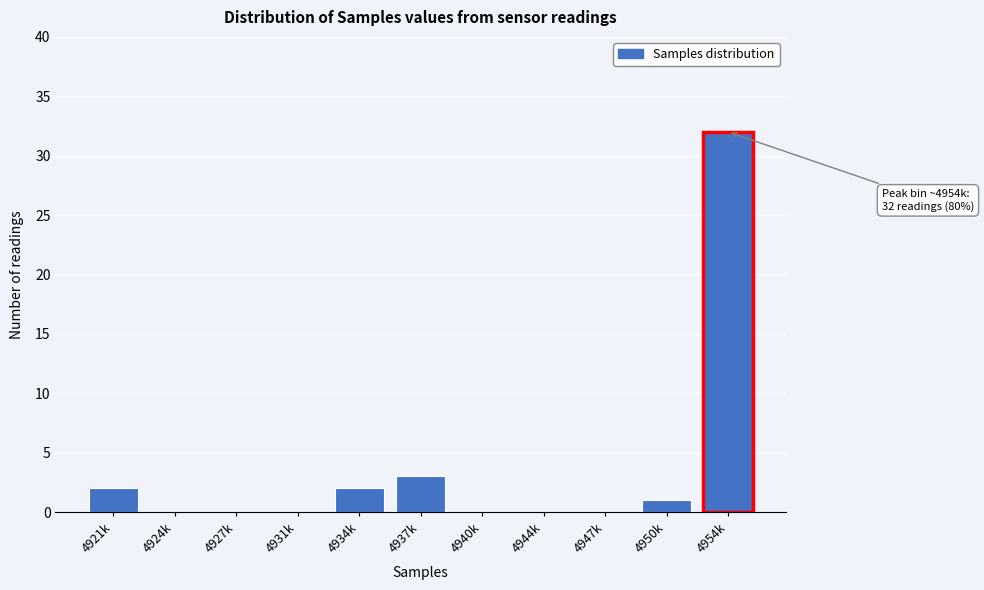

Reading right to left, list all the values displayed in this chart.

4954k=32	4950k=1	4947k=0	4944k=0	4940k=0	4937k=3	4934k=2	4931k=0	4927k=0	4924k=0	4921k=2